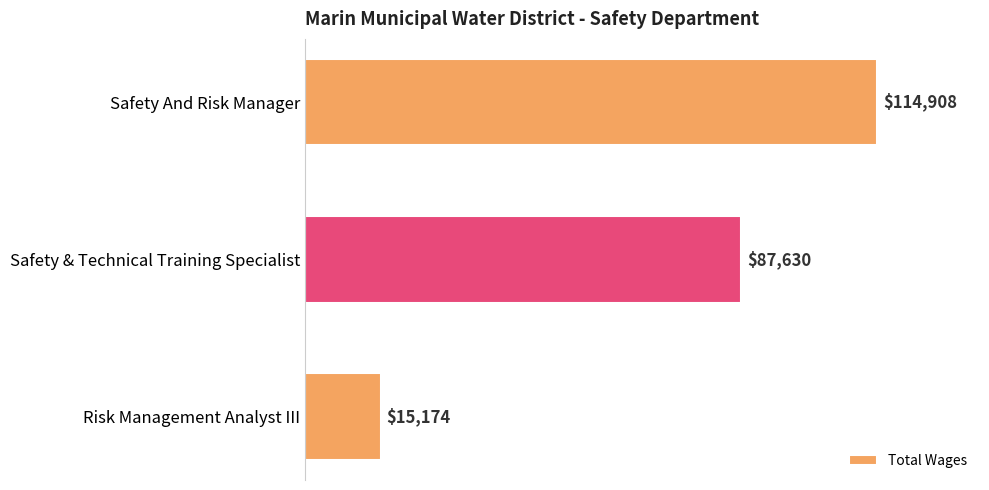

Which label corresponds to the smallest value in the chart?

Risk Management Analyst III